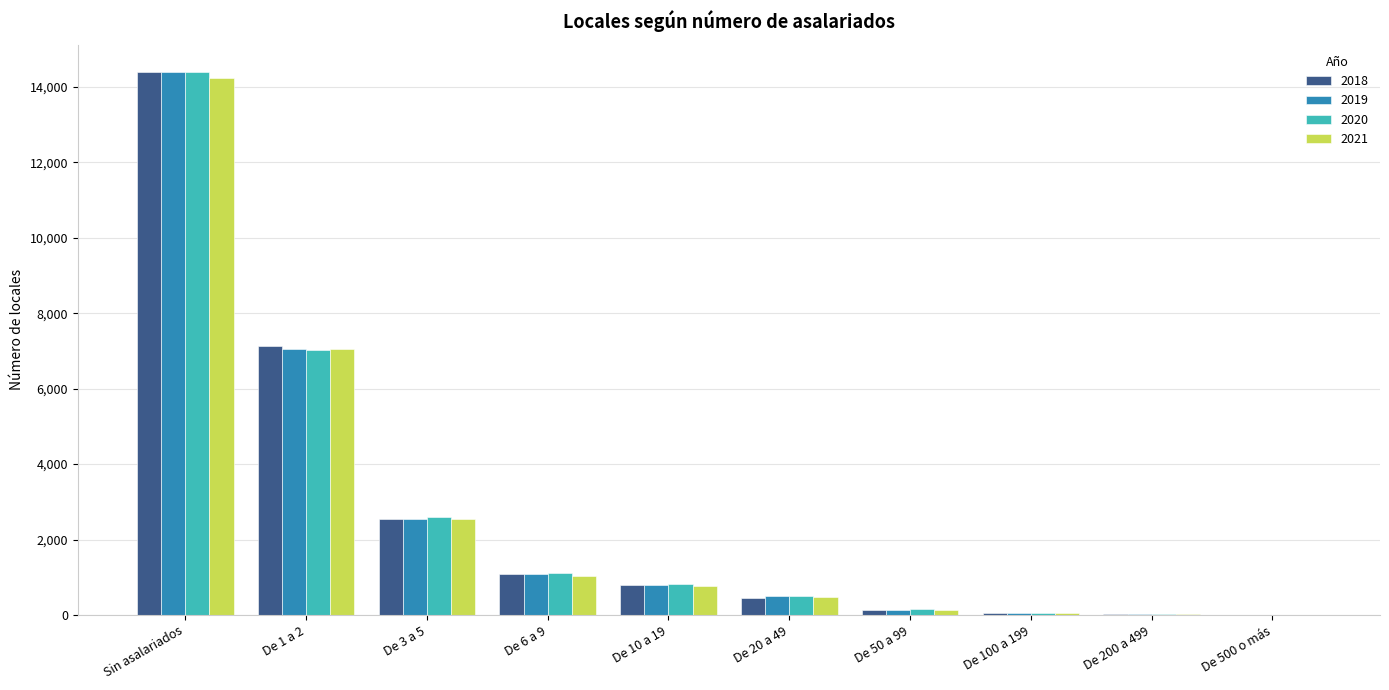

Is it true that 2019 equals 7 at De 500 o más?

True